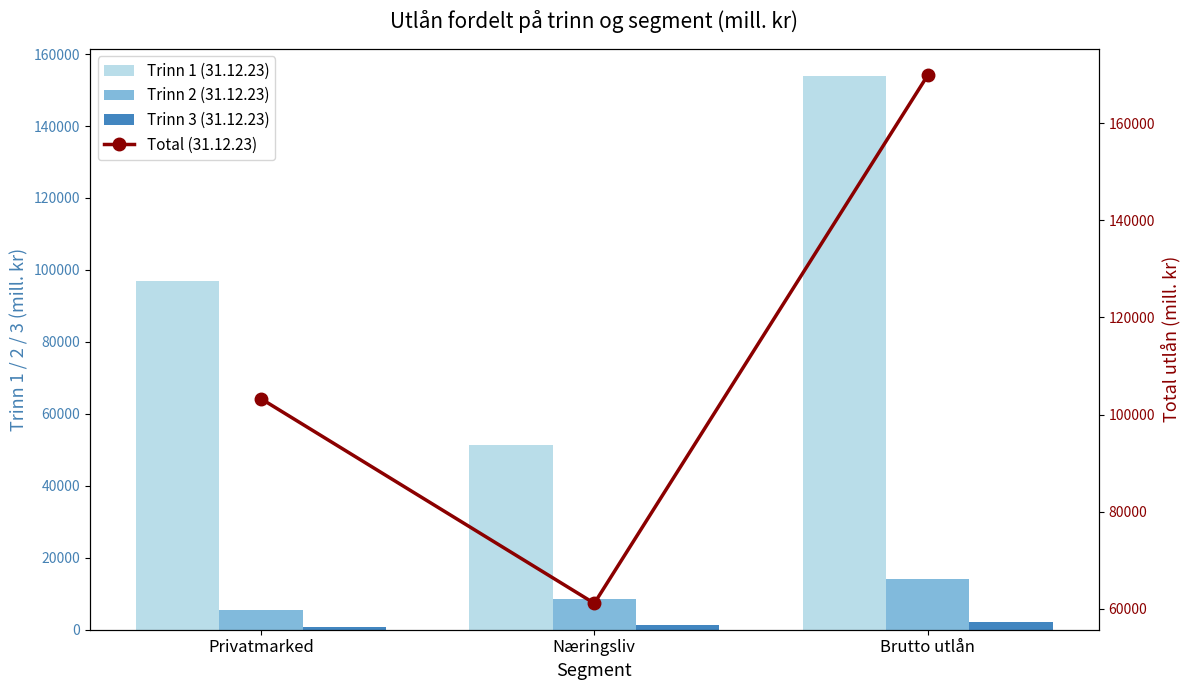

Reading left to right, extract all data points from this chart.

Trinn 1 (31.12.23): 96963	51327	153770
Trinn 2 (31.12.23): 5474	8533	14007
Trinn 3 (31.12.23): 825	1259	2085
Total (31.12.23): 103263	61119	169862